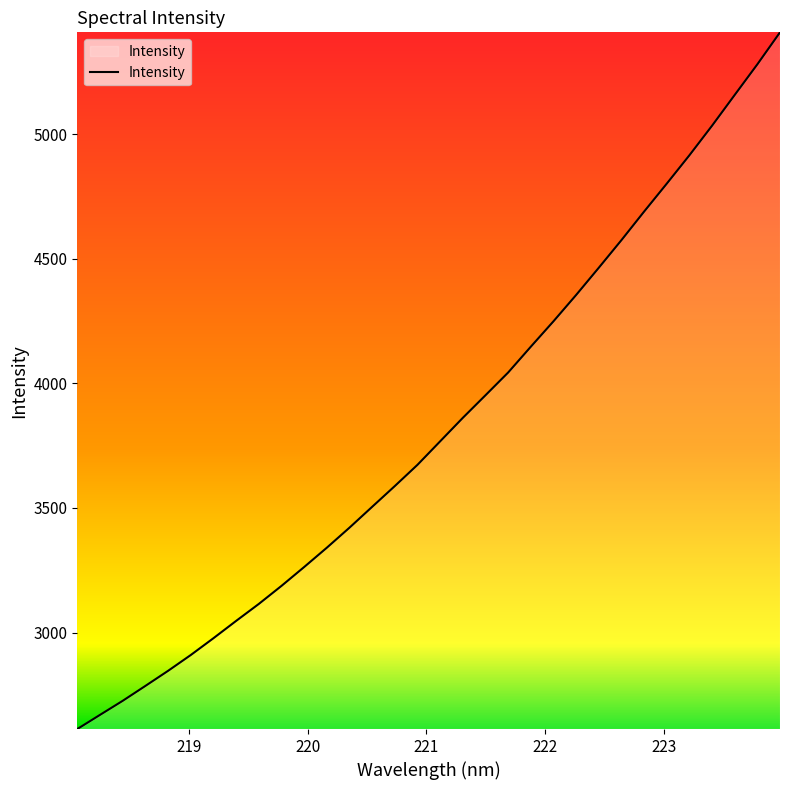

What is the minimum value shown in the chart?

2613.3